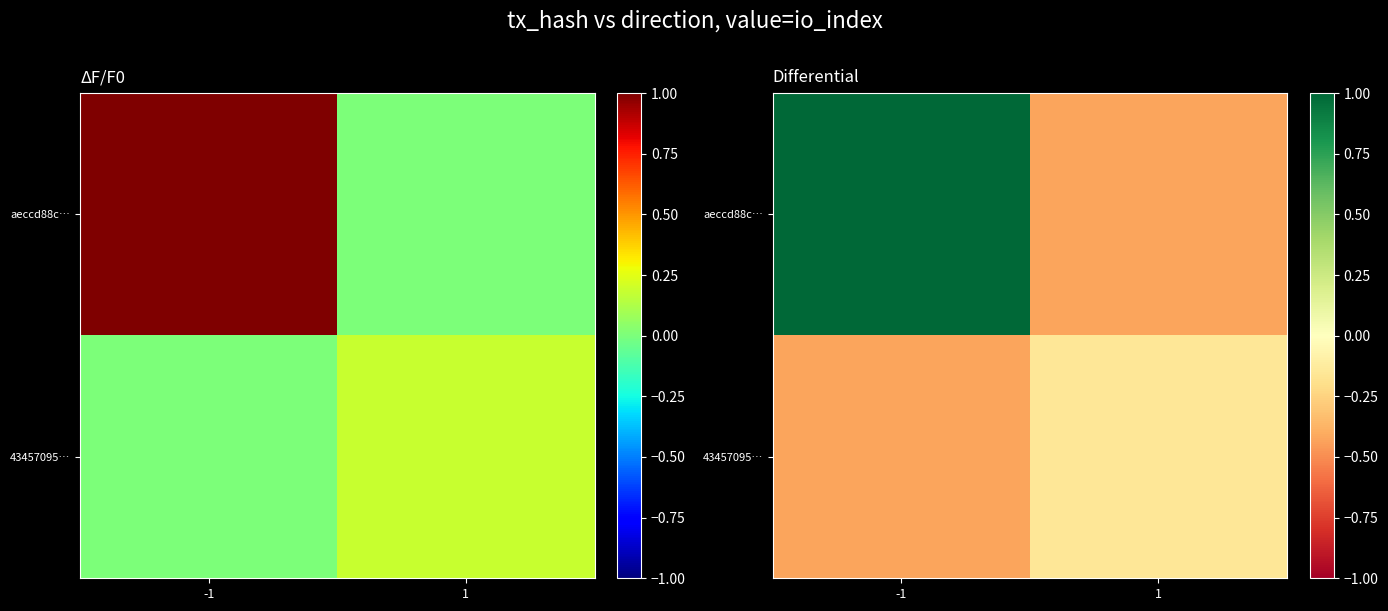

How many negative values does the aeccd88c… series have?

1